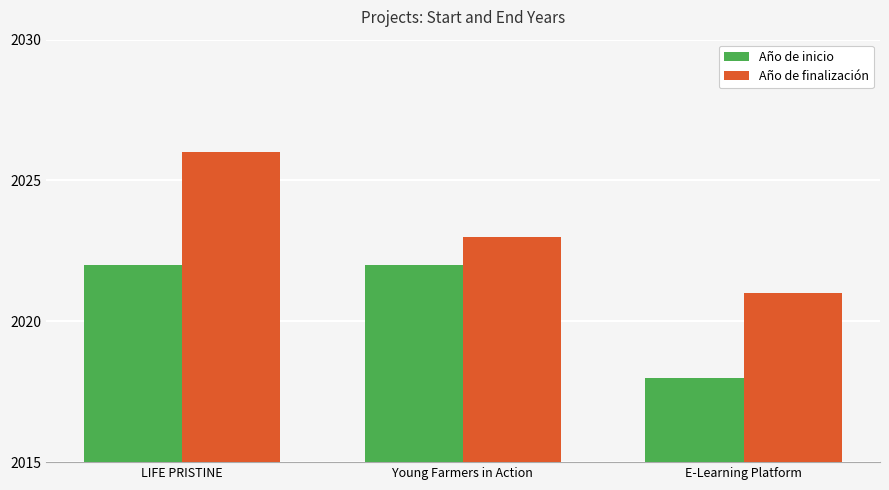

What are all the series names shown in the legend?

Año de inicio, Año de finalización